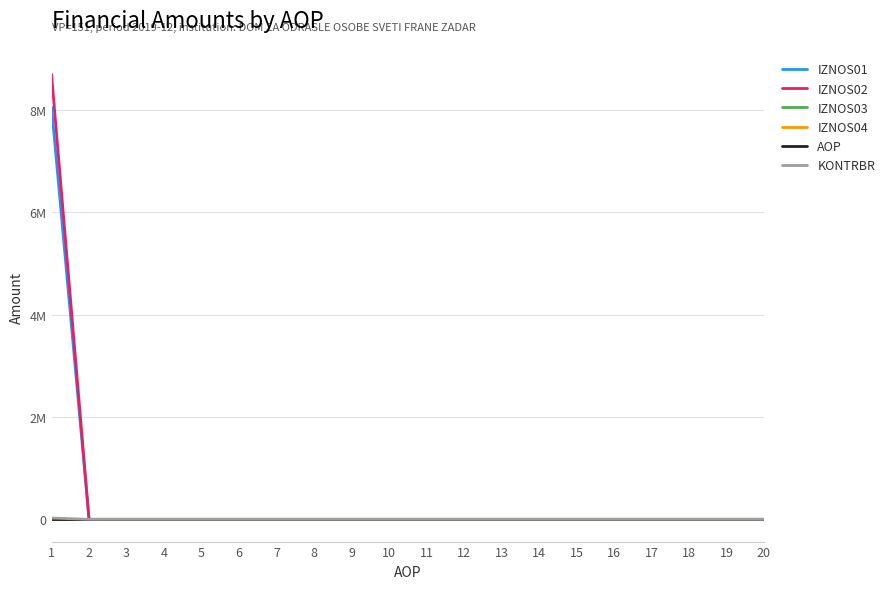

Does the chart have visible grid lines?

Yes